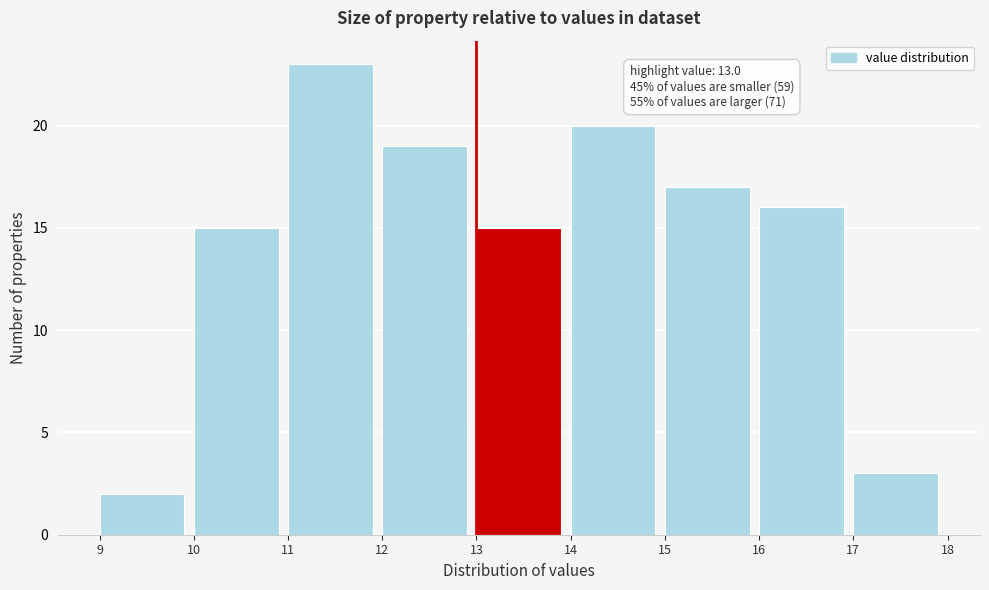

Which range on the x-axis has the tallest bar?

11 to 12